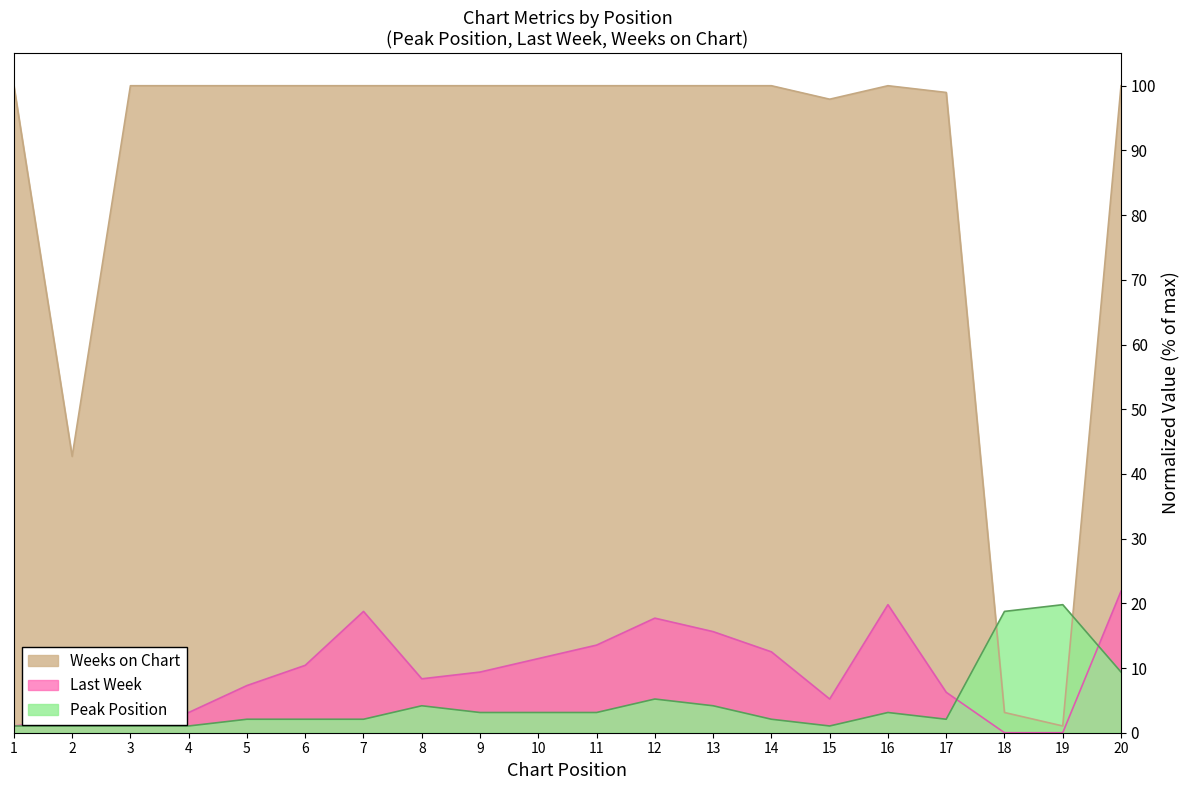

True or false: Weeks on Chart and Last Week cross at least once.

False